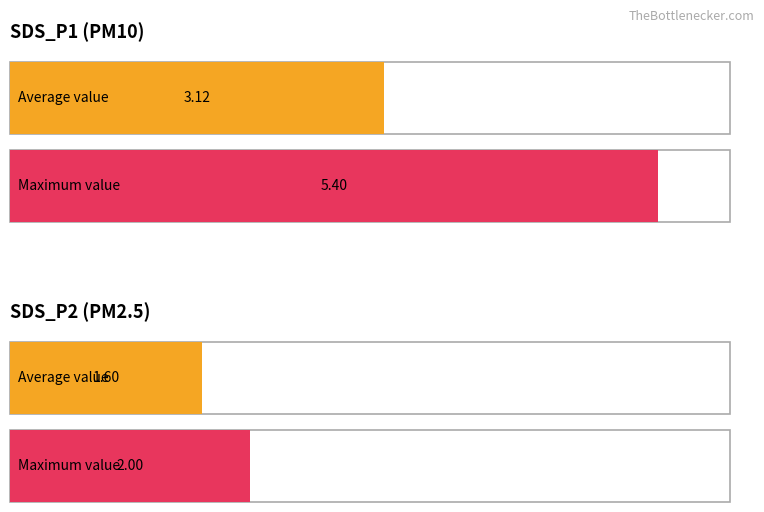

Which series has the widest spread of values?

SDS_P1